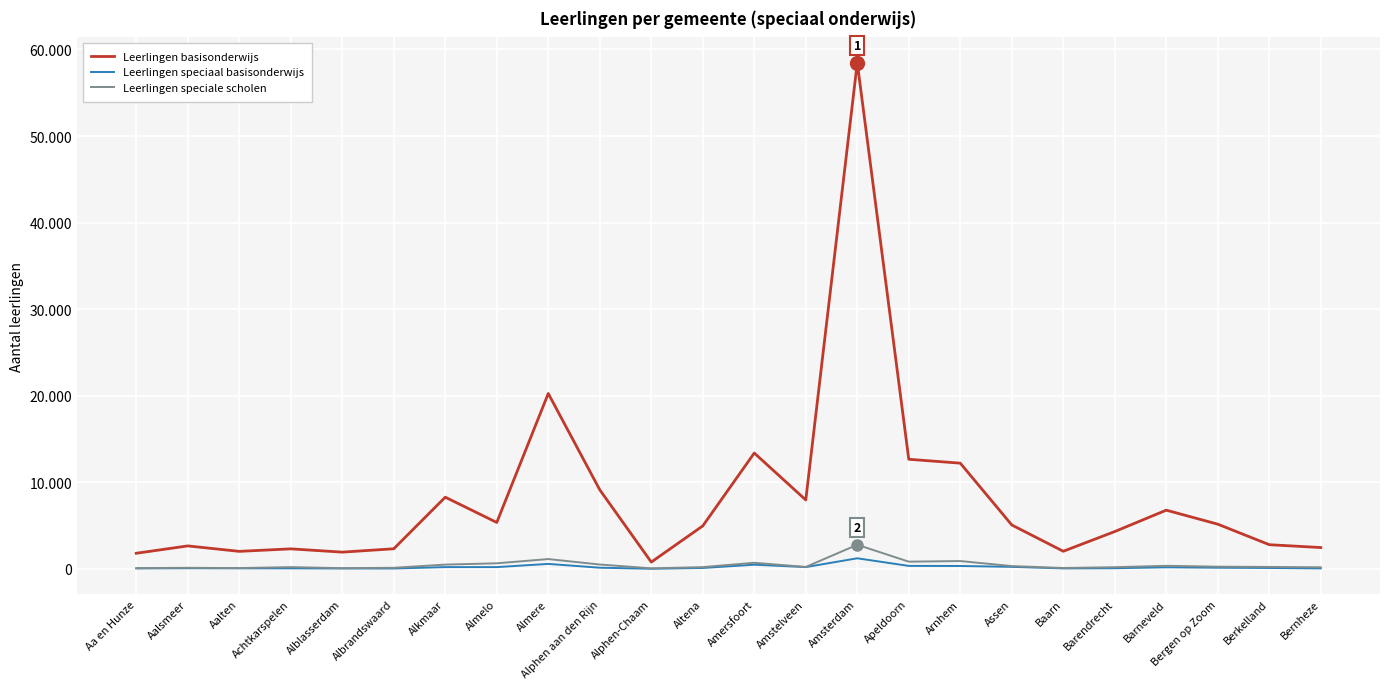

Read the Leerlingen basisonderwijs value at Amstelveen.

7950